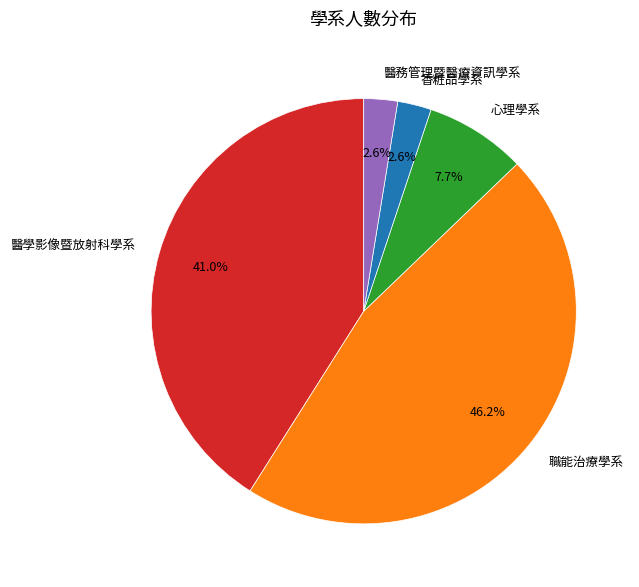

Which category has the biggest portion of the pie?

職能治療學系